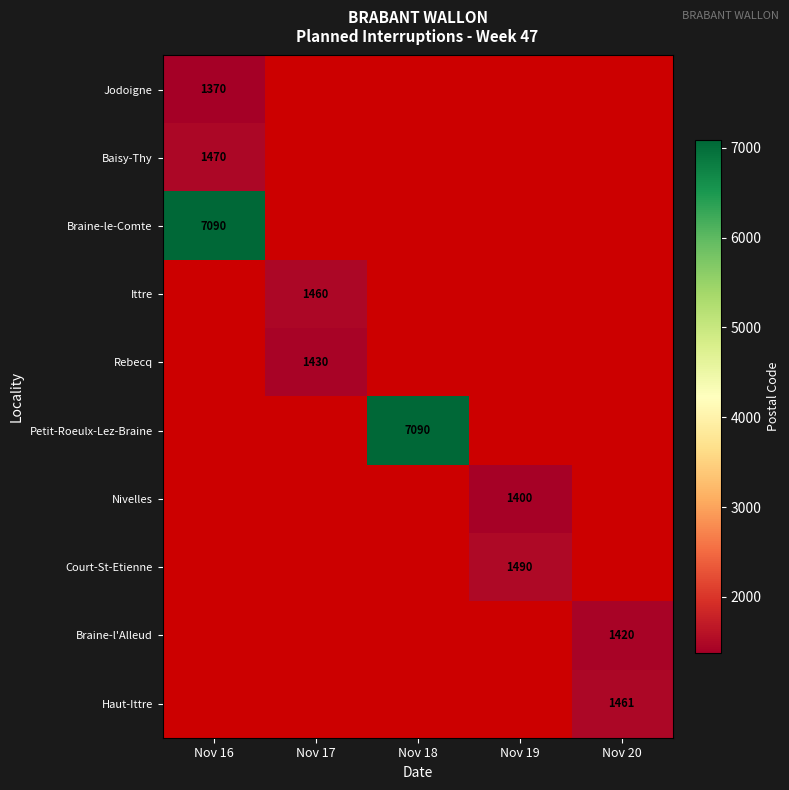

Is it true that Nivelles equals 1400 at Nov 19?

True